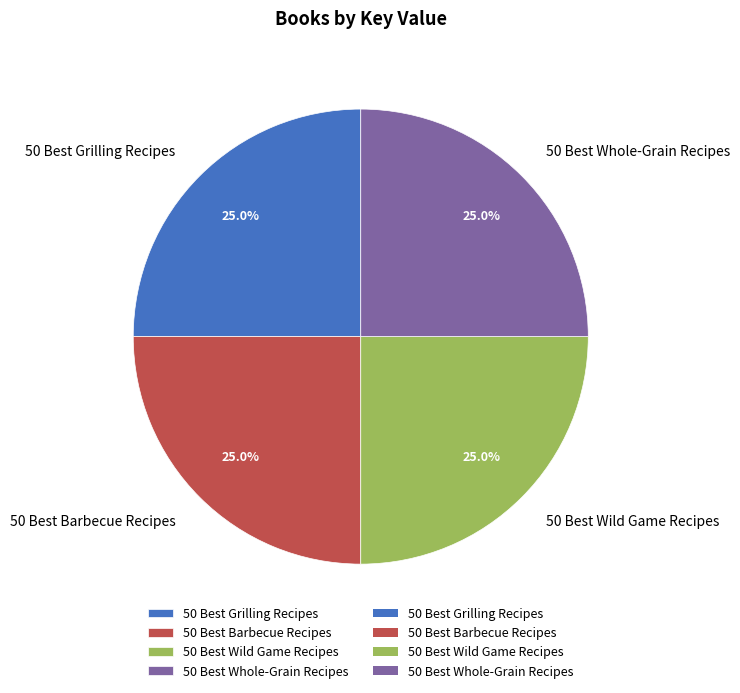

How many segments does this pie chart have?

4